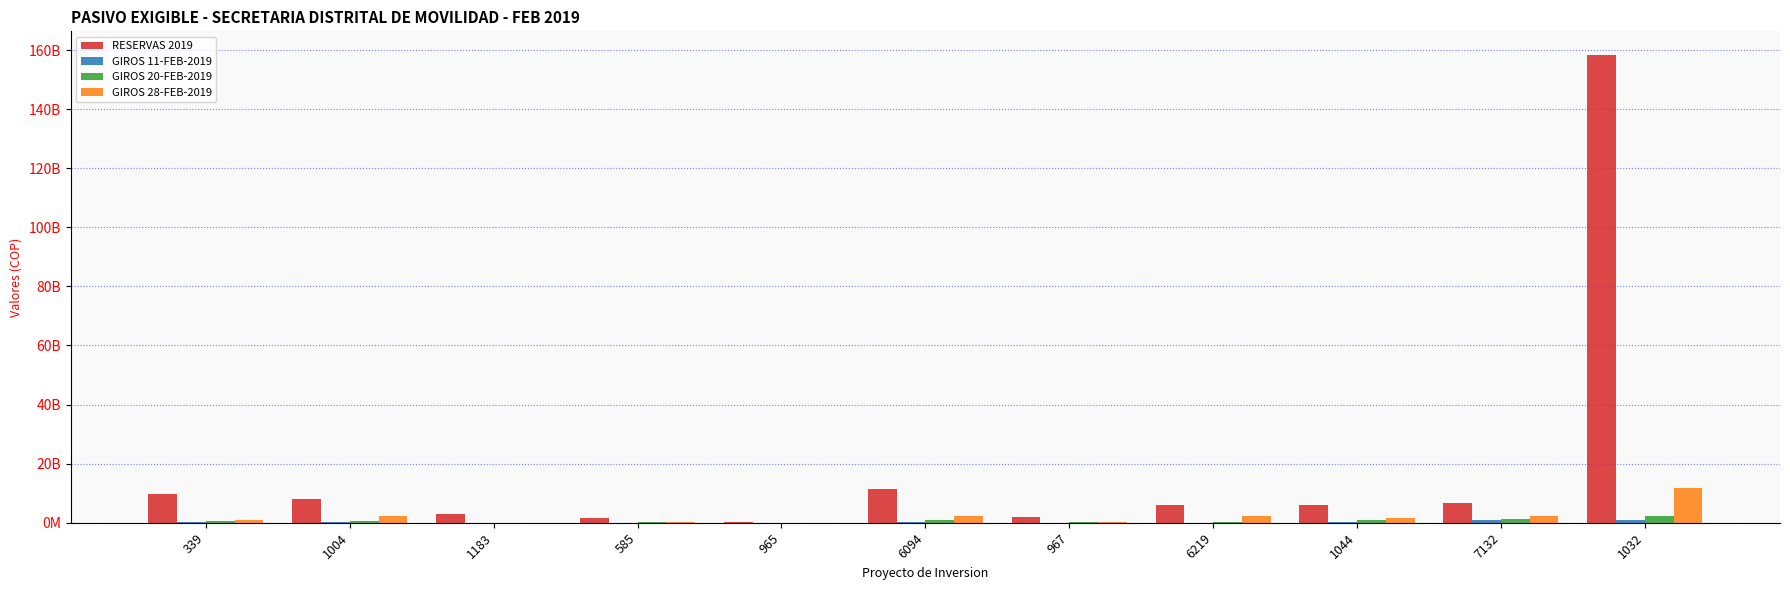

What is the average value of the GIROS 28-FEB-2019 series?

2191138393